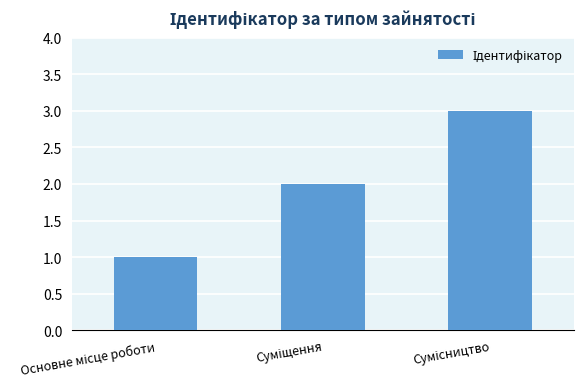

What is the difference between the second highest and minimum values?

1